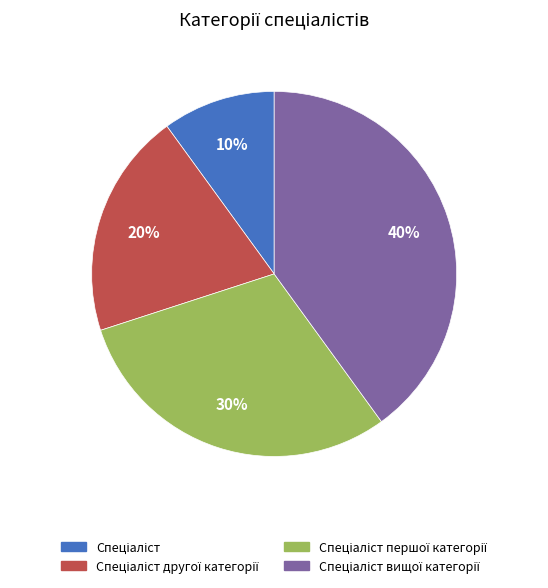

To the nearest percent, what is the difference between the largest and smallest slice percentages?

30%